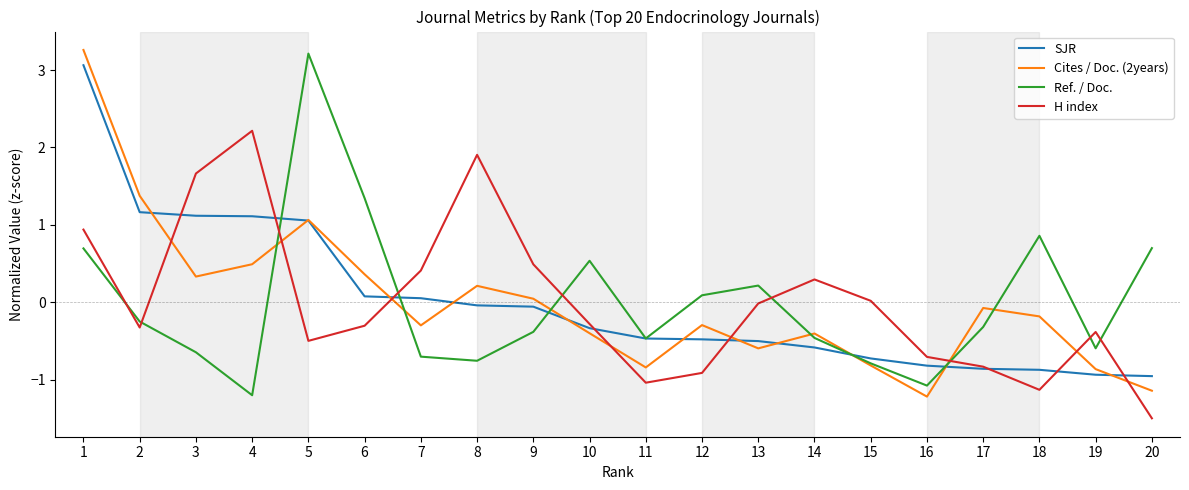

Read the H index value at 18.

-1.1